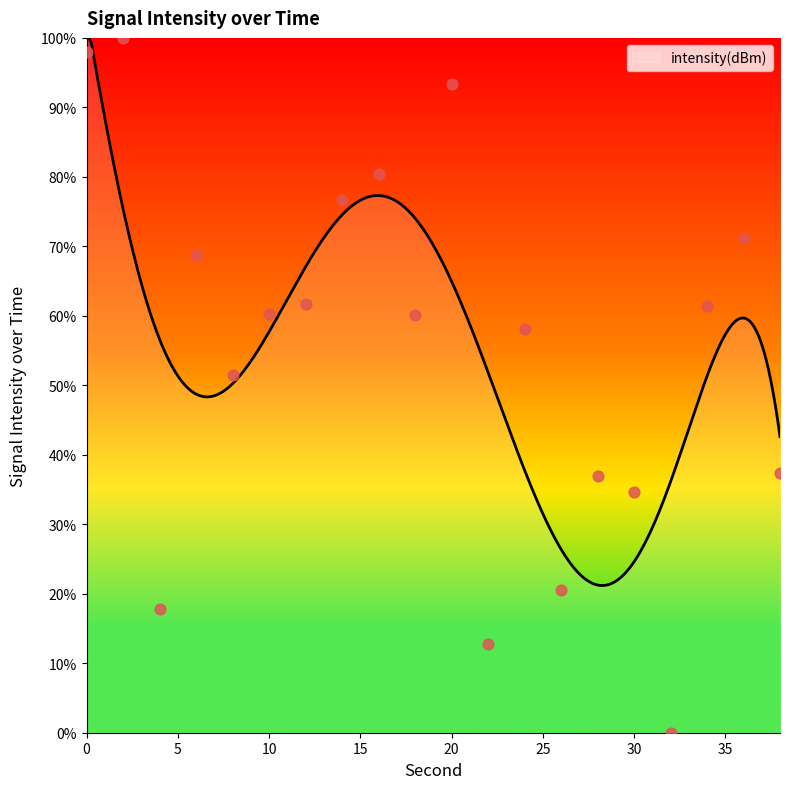

Between 22 and 32, which is larger?

22